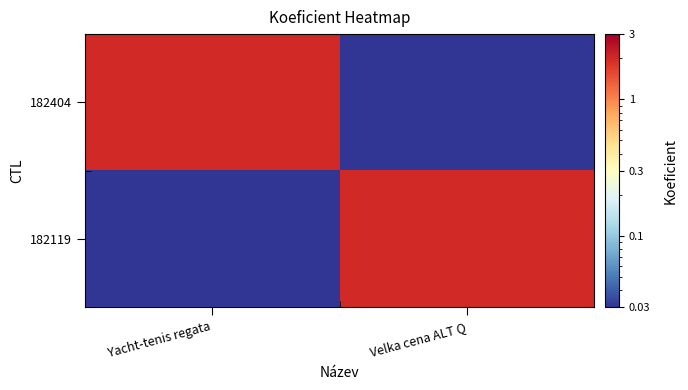

Count the number of categories in the chart.

2